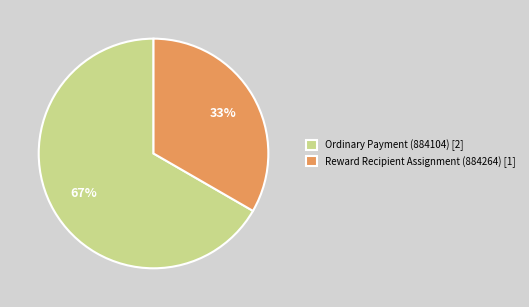

Which slice represents more than half of the pie?

Ordinary Payment (884104)